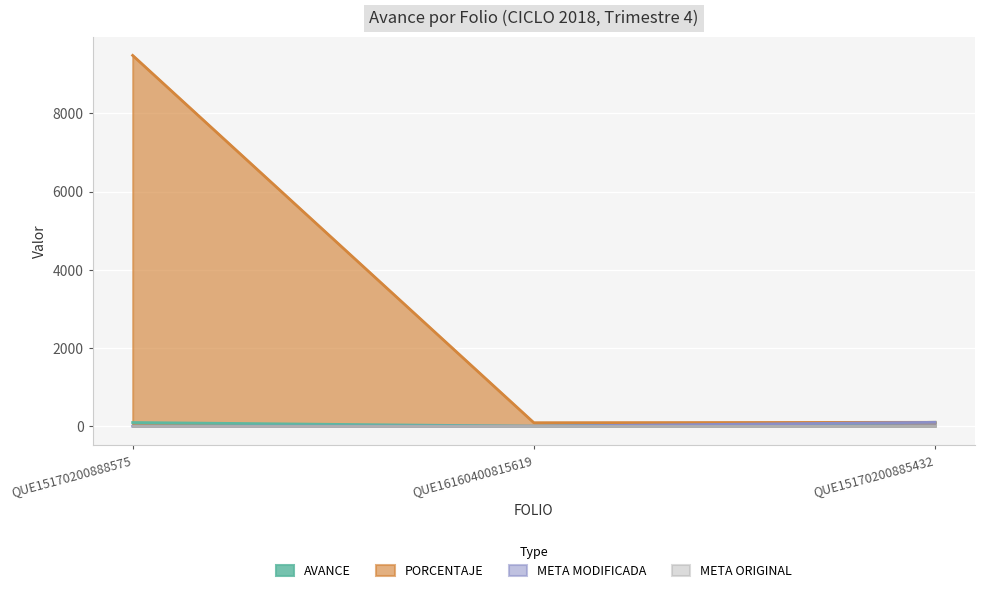

At which category is the sum across all series the highest?

QUE15170200888575